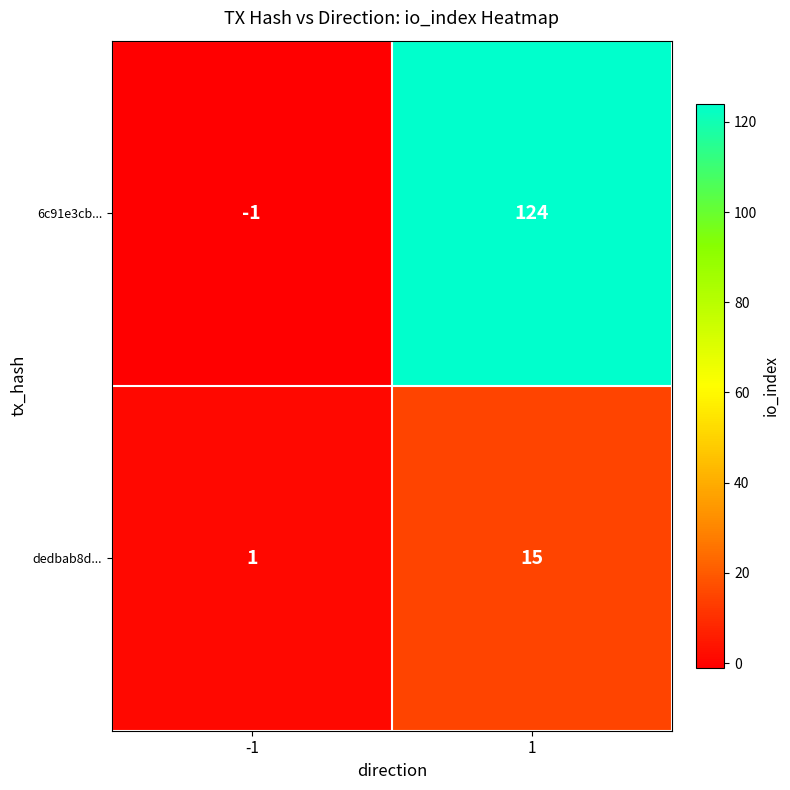

How many data points does each series have?

2